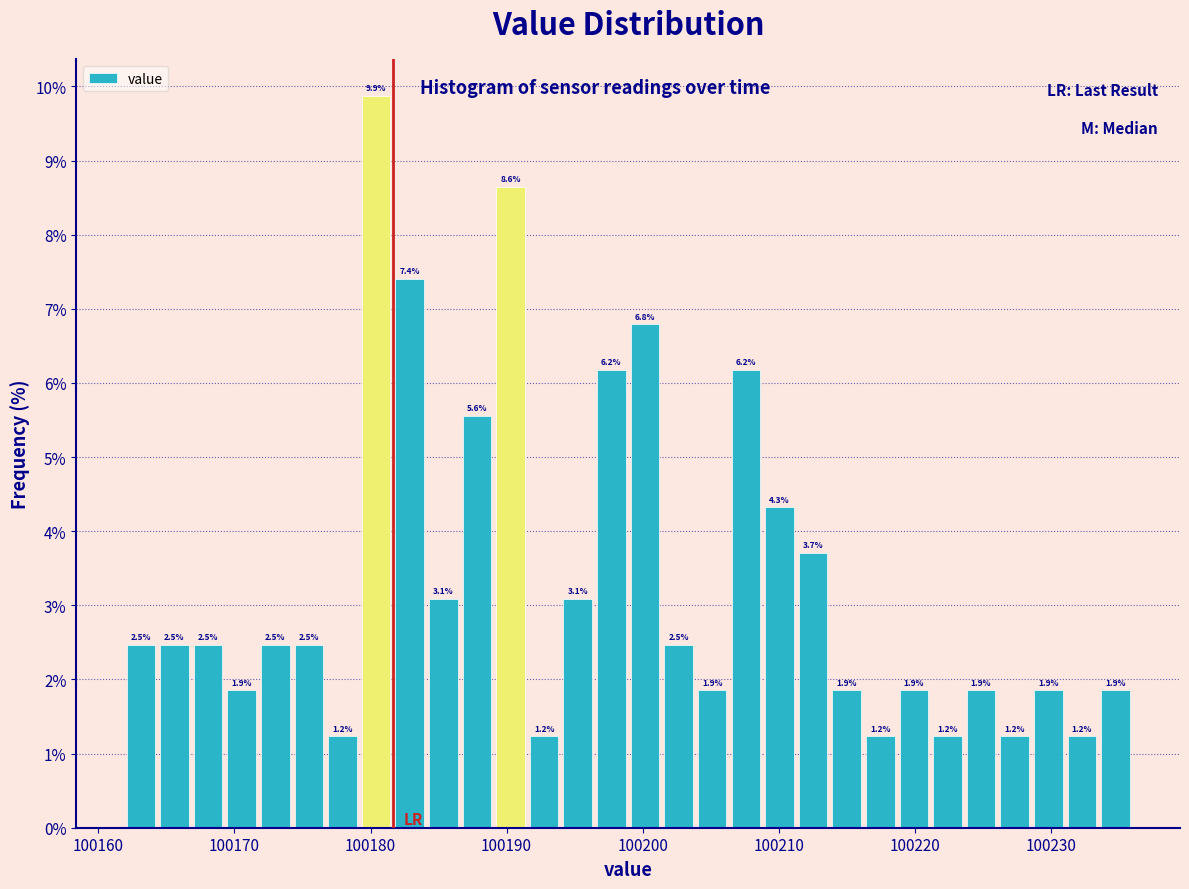

Read against the x-axis, roughly where is the centre of the tallest bar?

100180